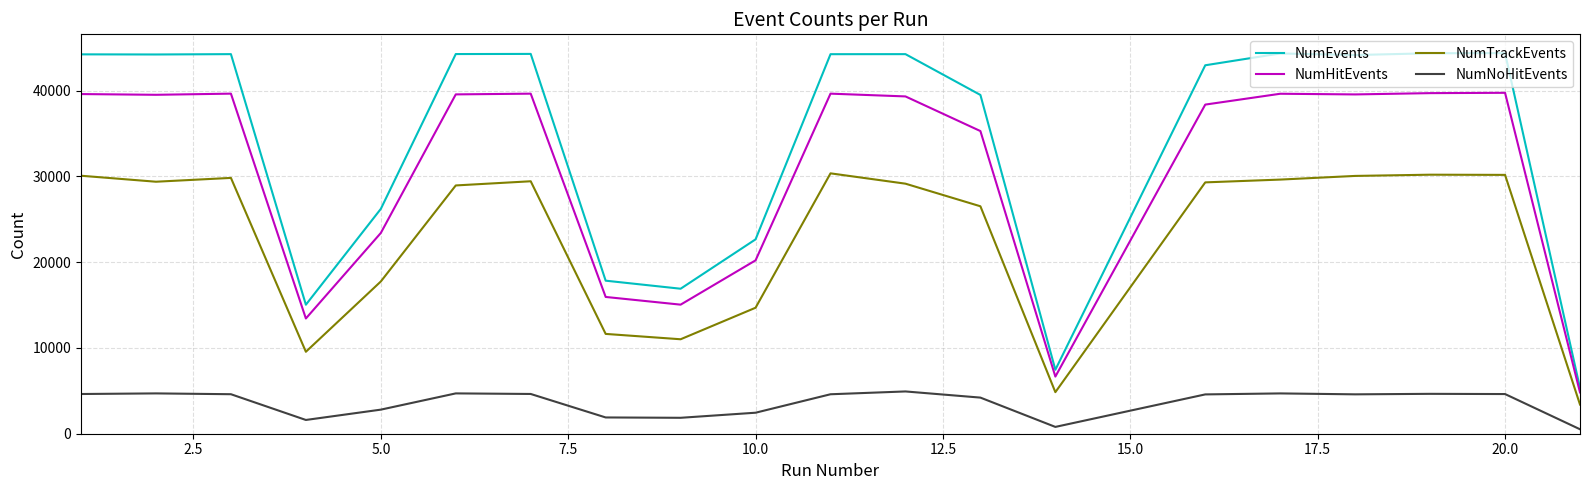

What is the smallest value displayed?

520